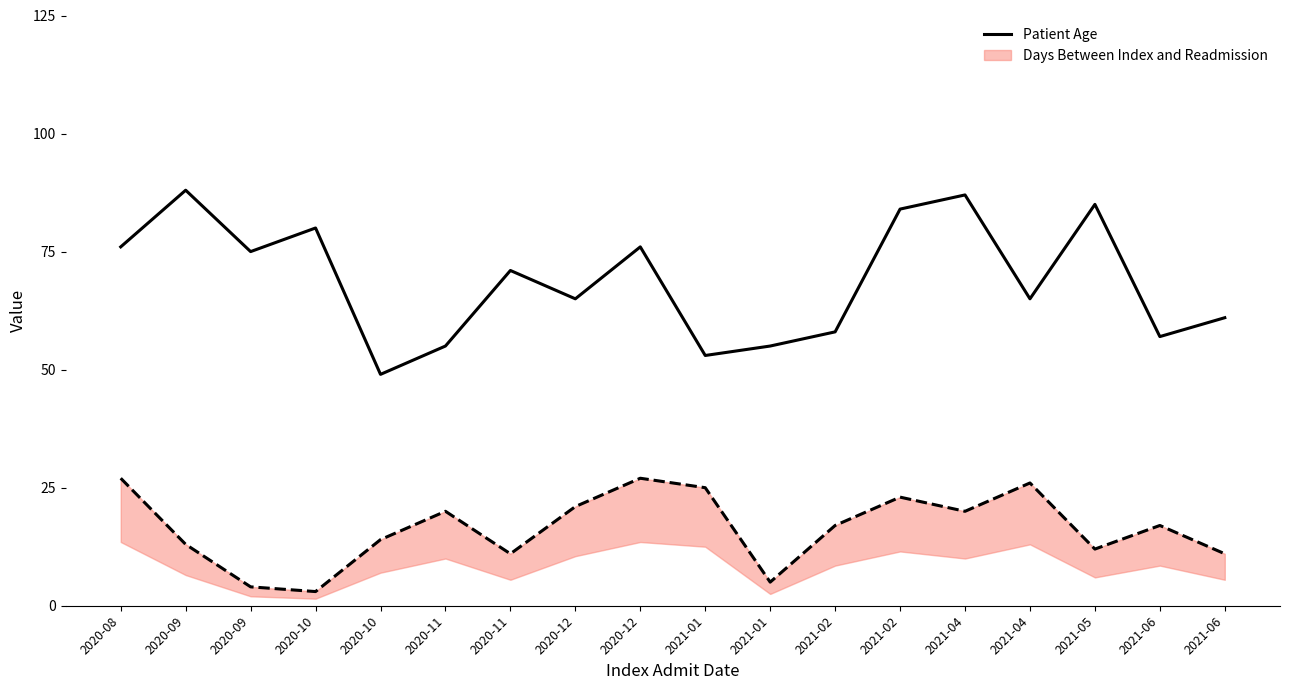

Rank the categories by value from lowest to highest.

2020-10, 2021-01, 2020-11, 2021-01, 2021-06, 2021-02, 2021-06, 2020-12, 2021-04, 2020-11, 2020-09, 2020-08, 2020-12, 2020-10, 2021-02, 2021-05, 2021-04, 2020-09